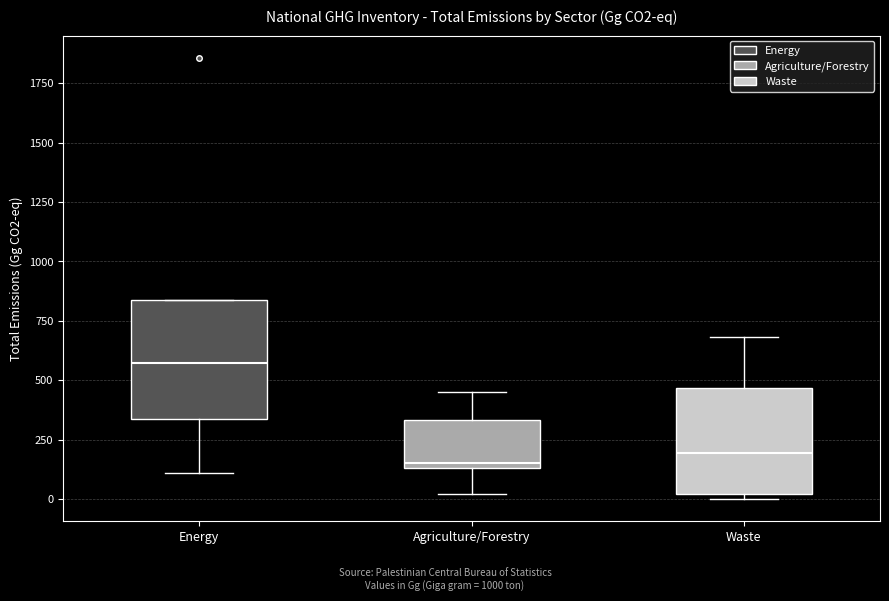

Reading left to right, read every box against the y-axis: the position of its median line, the range the box covers, and the ends of its whiskers. The values are not printed on the chart, so give them approximately, as read against the axis.

Energy: median 550, box 350 to 850, whiskers 100 to 850
Agriculture/Forestry: median 150 (just above the box's lower edge), box 150 to 350, whiskers 0 to 450
Waste: median 200, box 0 to 450, whiskers 0 (just below the box's lower edge) to 700